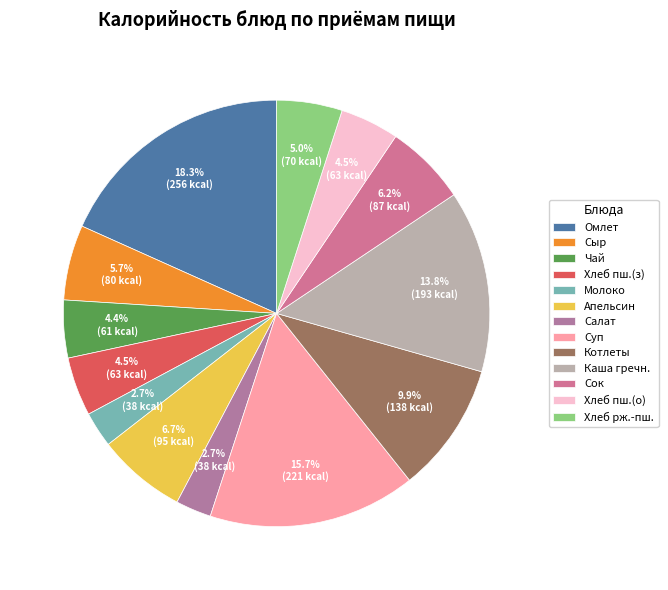

How many slices are in this pie chart?

13